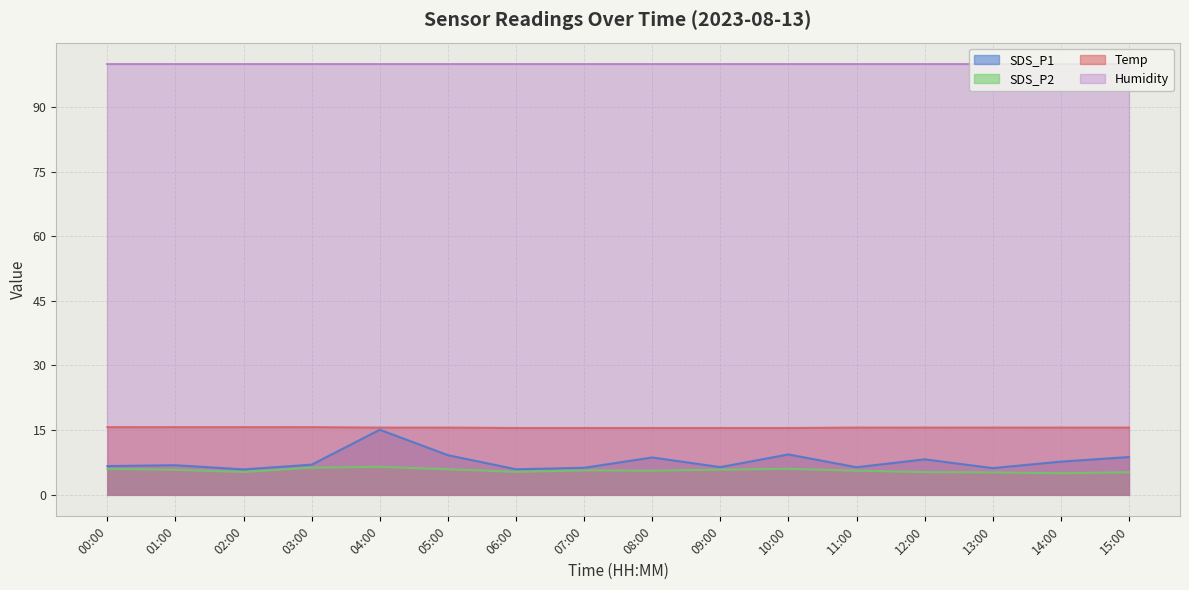

At how many categories does at least one series exceed 13?

16